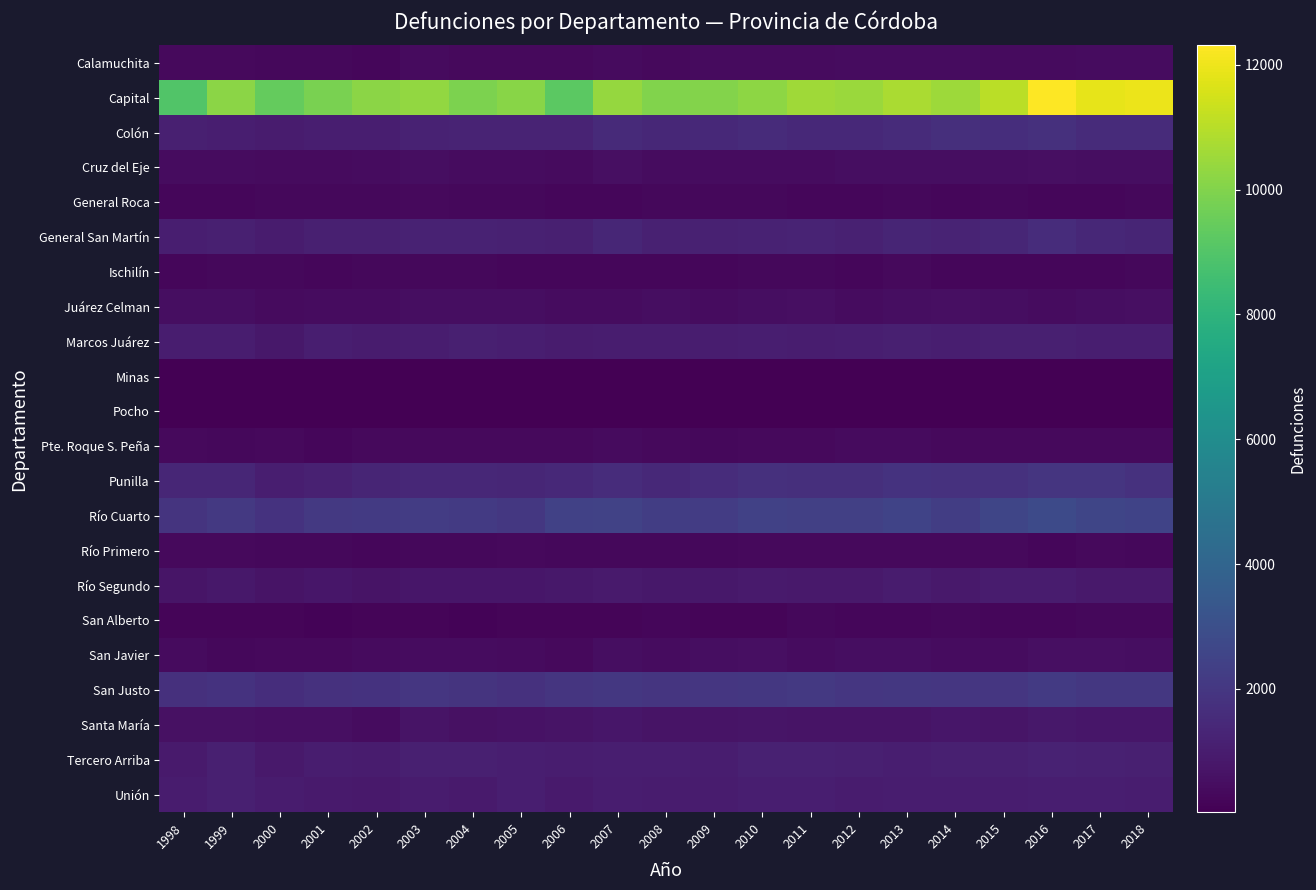

List the series in order of their peak value, lowest first.

Pocho, Minas, San Alberto, General Roca, Ischilín, Río Primero, Pte. Roque S. Peña, Calamuchita, Cruz del Eje, Juárez Celman, San Javier, Santa María, Río Segundo, Unión, Marcos Juárez, Tercero Arriba, General San Martín, Colón, Punilla, San Justo, Río Cuarto, Capital